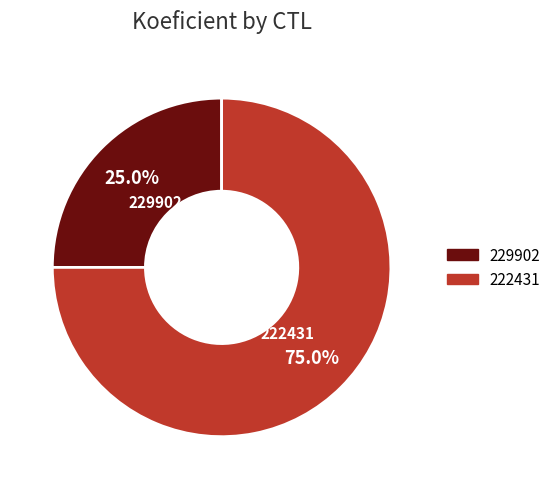

To the nearest percent, what portion does 222431 represent?

75%